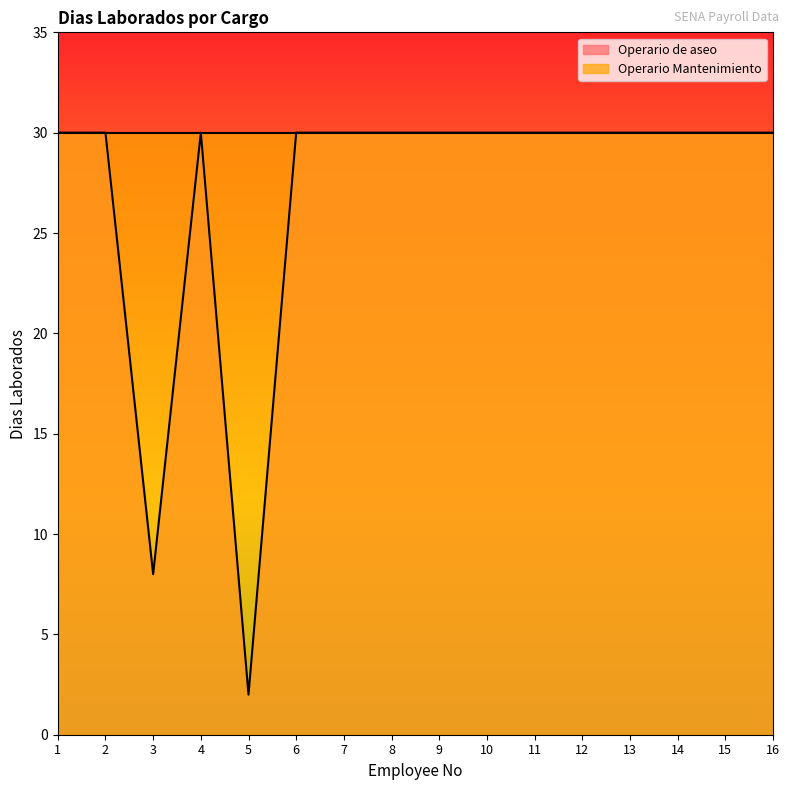

Where is the data nearest to the value 16?

3